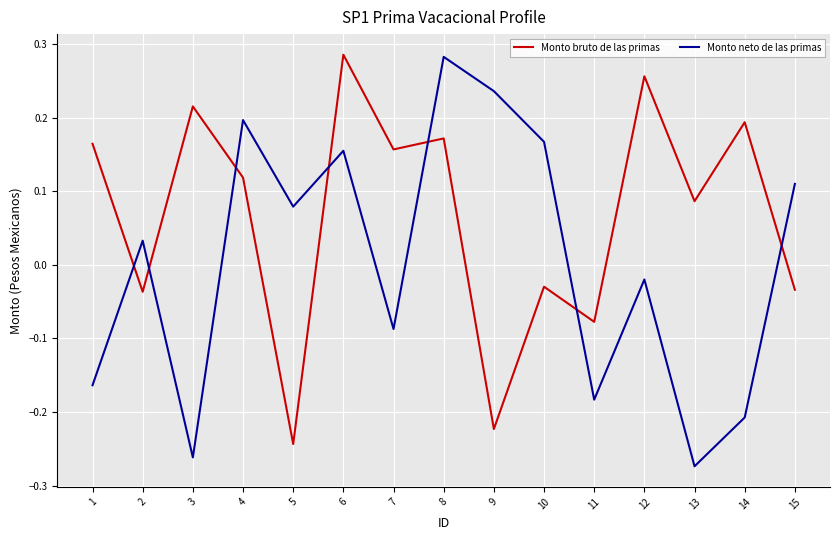

Where do Monto neto de las primas and Monto bruto de las primas first cross each other?

1 and 2